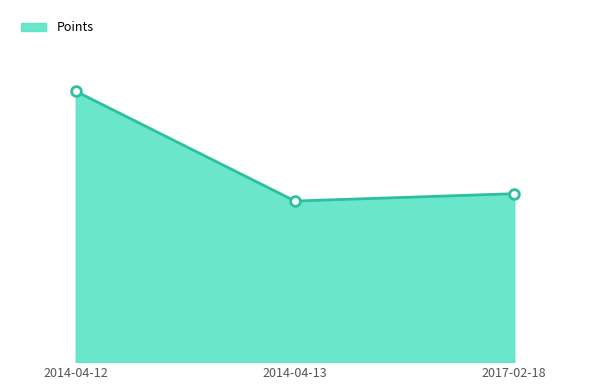

Does the chart have visible grid lines?

No